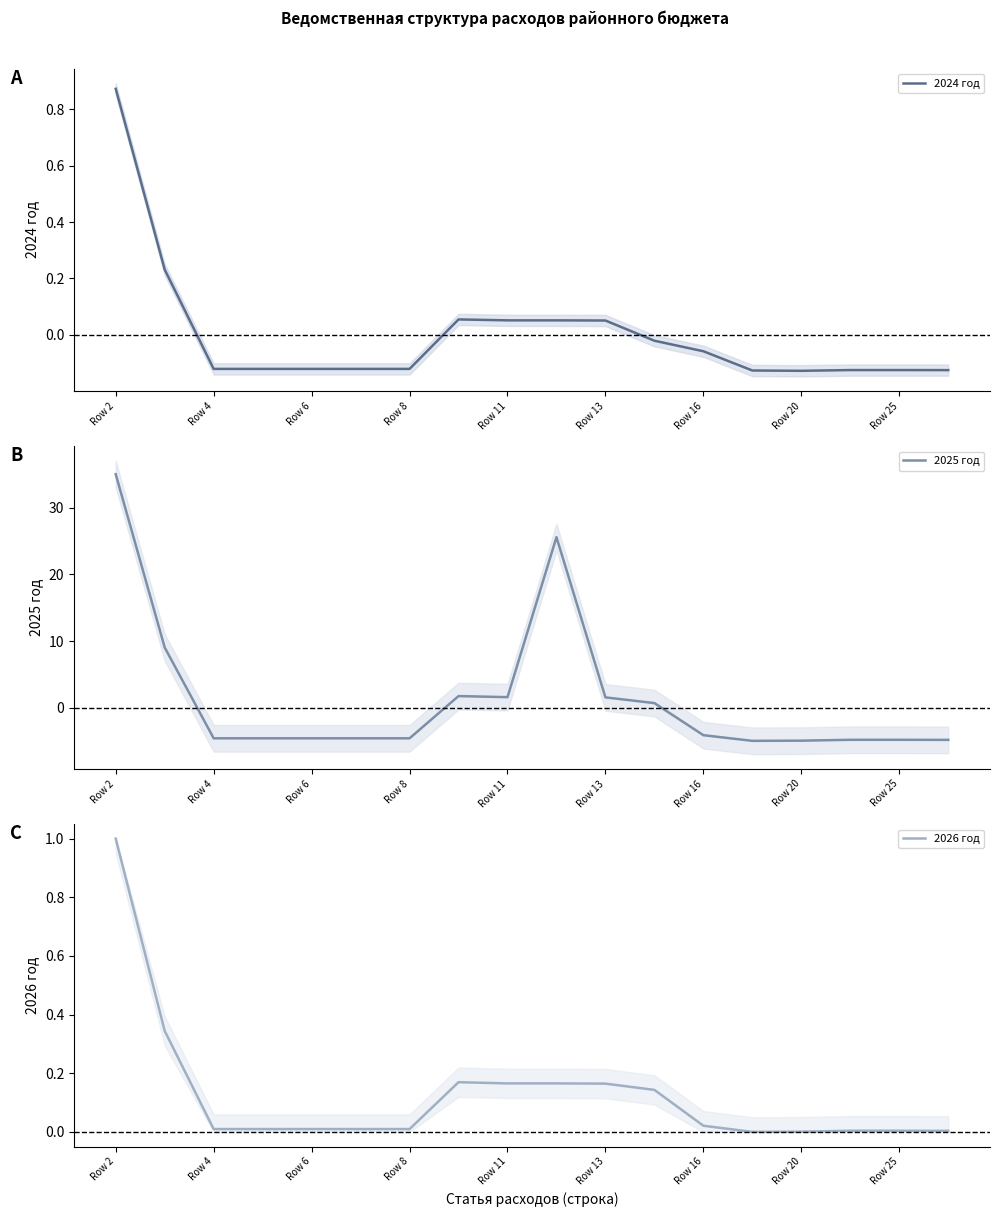

The value of 2024 год at 13 is -0.1. True or false?

True